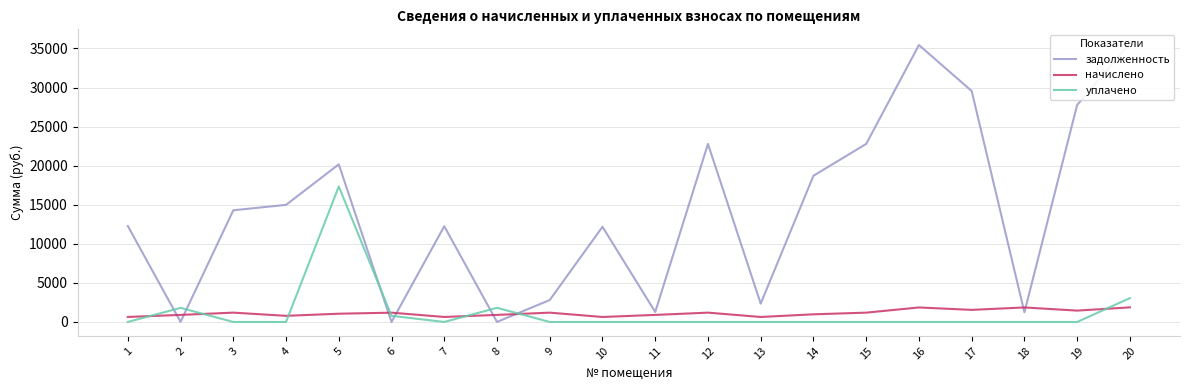

How many values in the задолженность series exceed 14291?

10